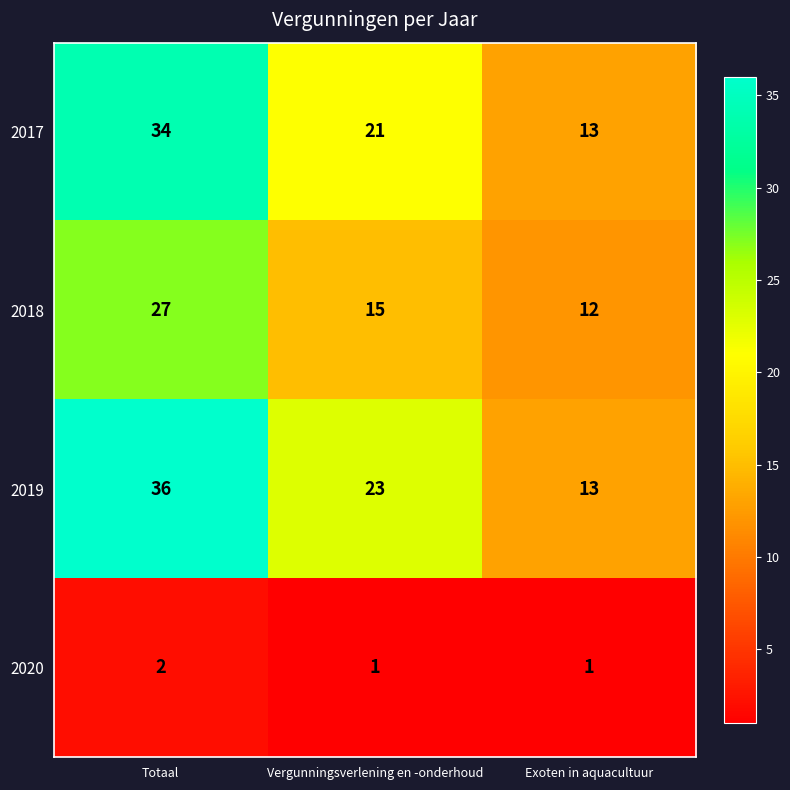

At Totaal, list the series in order from largest to smallest.

2019, 2017, 2018, 2020